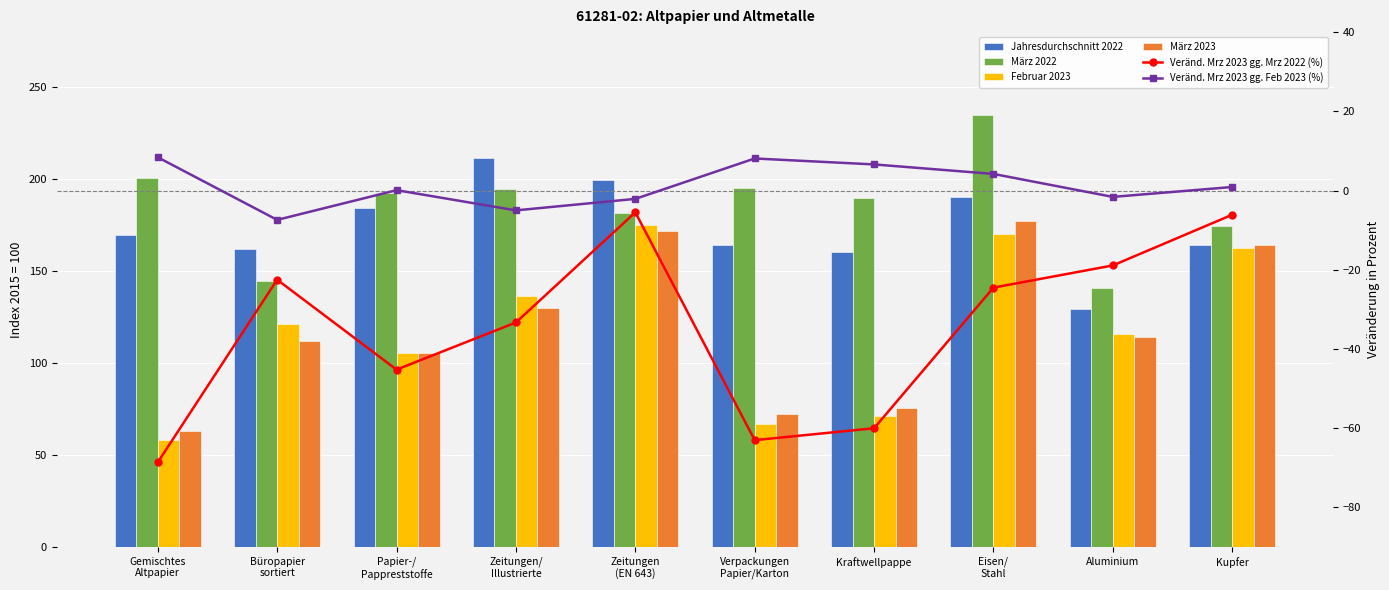

What is the sum of all März 2022 values?

1849.7